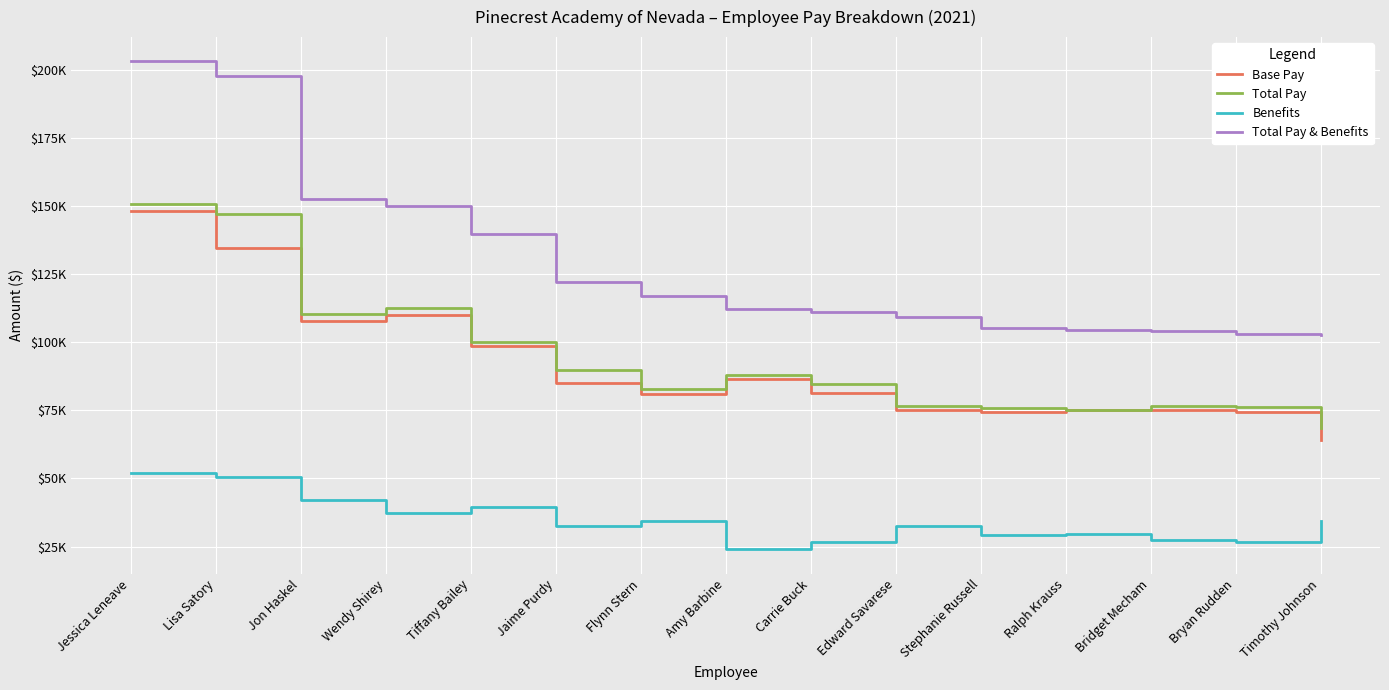

Is this an area chart (filled region under the line)?

No